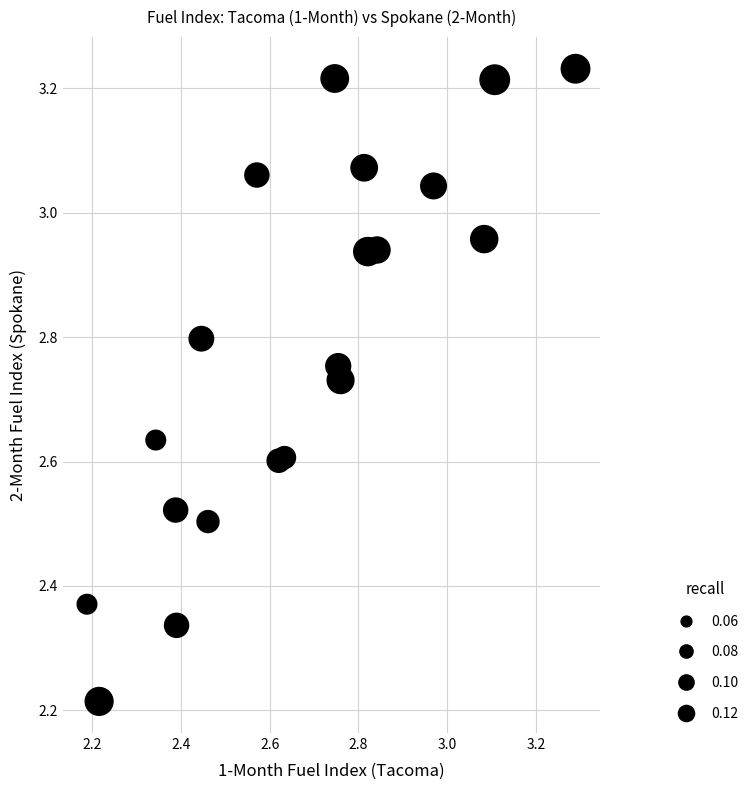

What is the range of Y values (max minus min)?

1.0